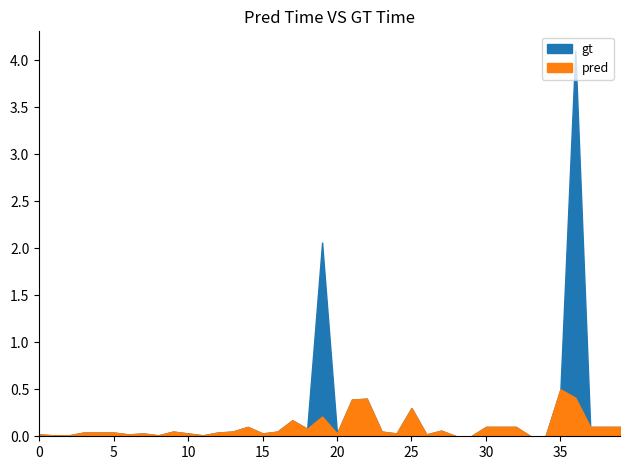

How many intersections are there between gt and pred?

14